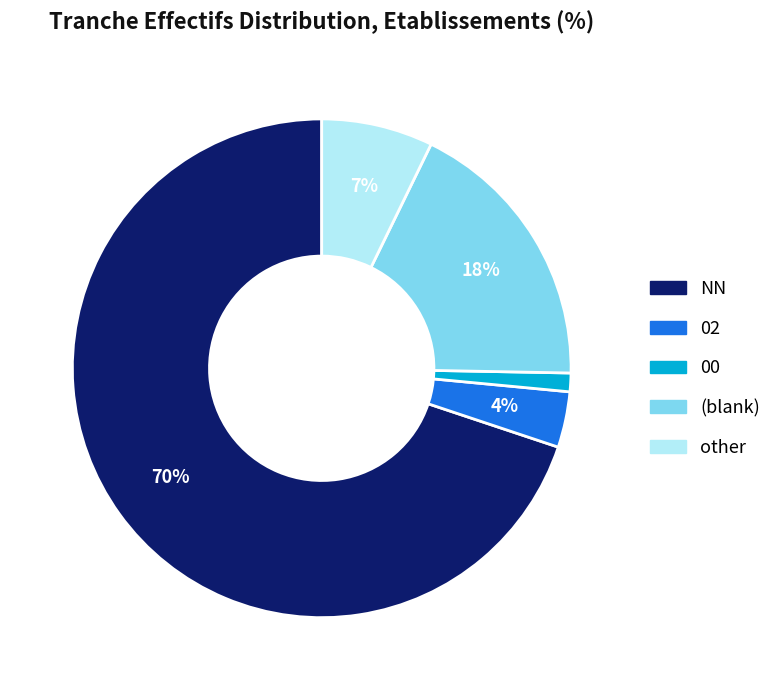

Is there a majority slice in this chart?

Yes